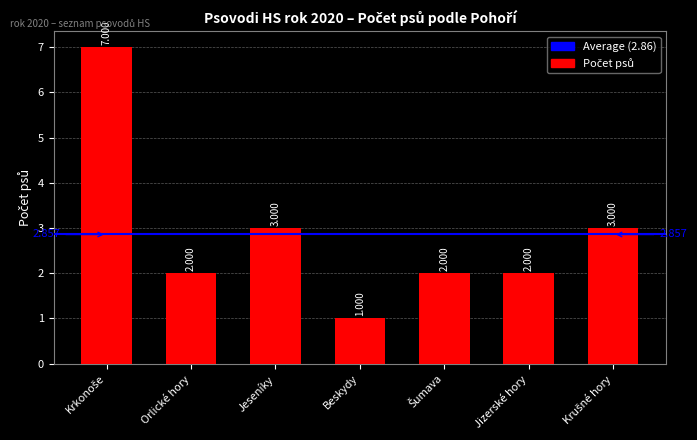

At which category does the chart reach its minimum across all series?

Beskydy